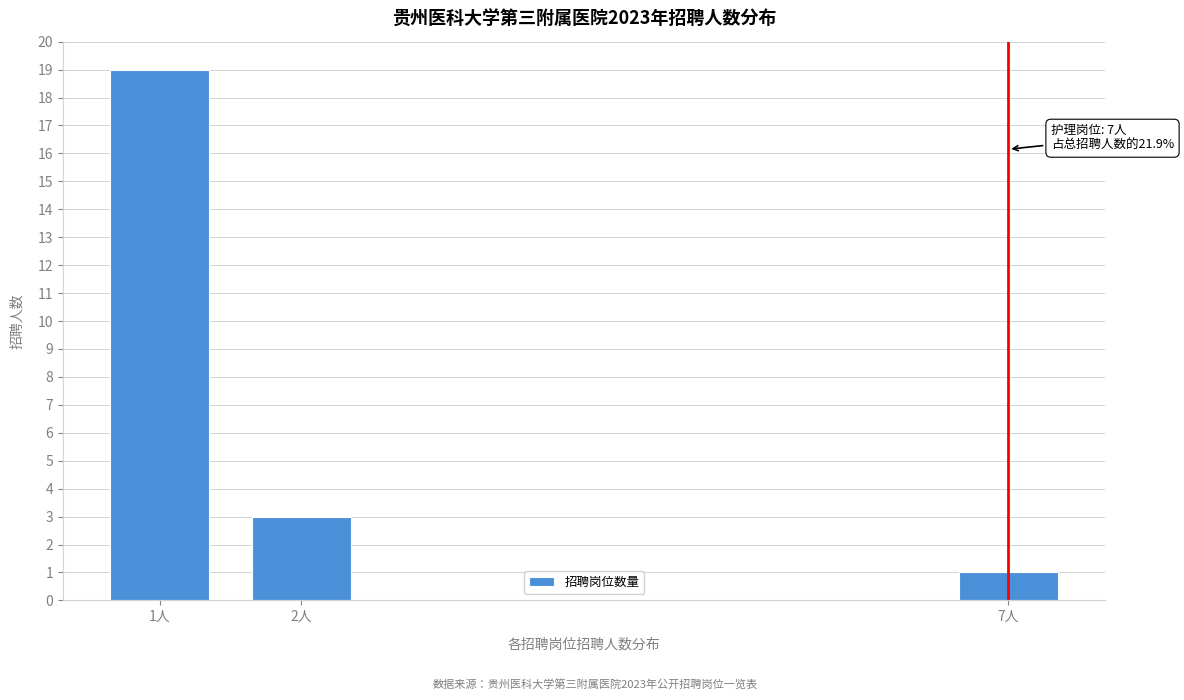

Reading right to left, transcribe all the data shown in this chart.

7人=1	2人=3	1人=19